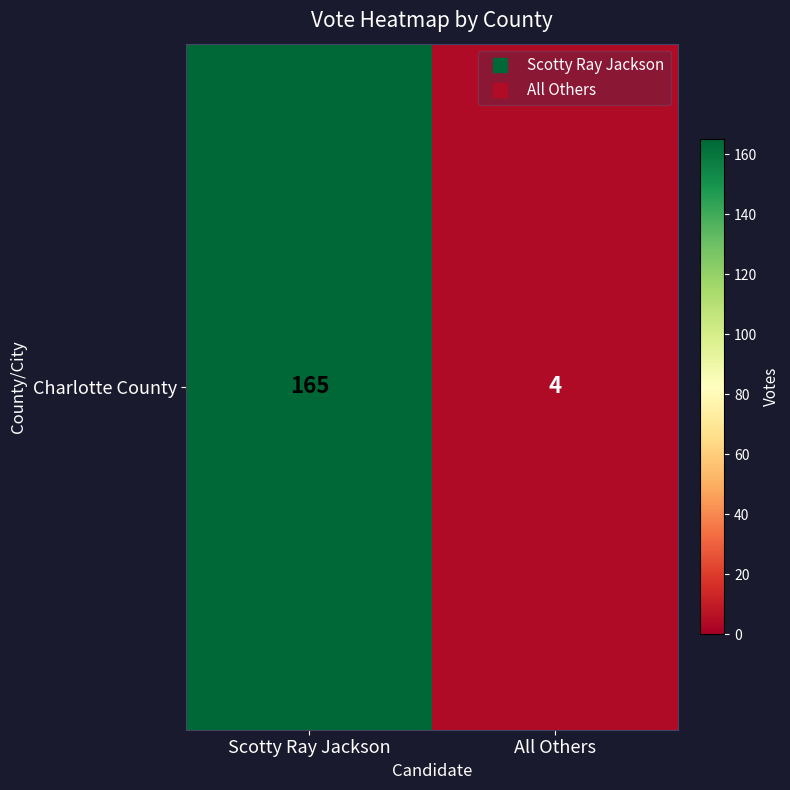

How many data points are less than 165?

1